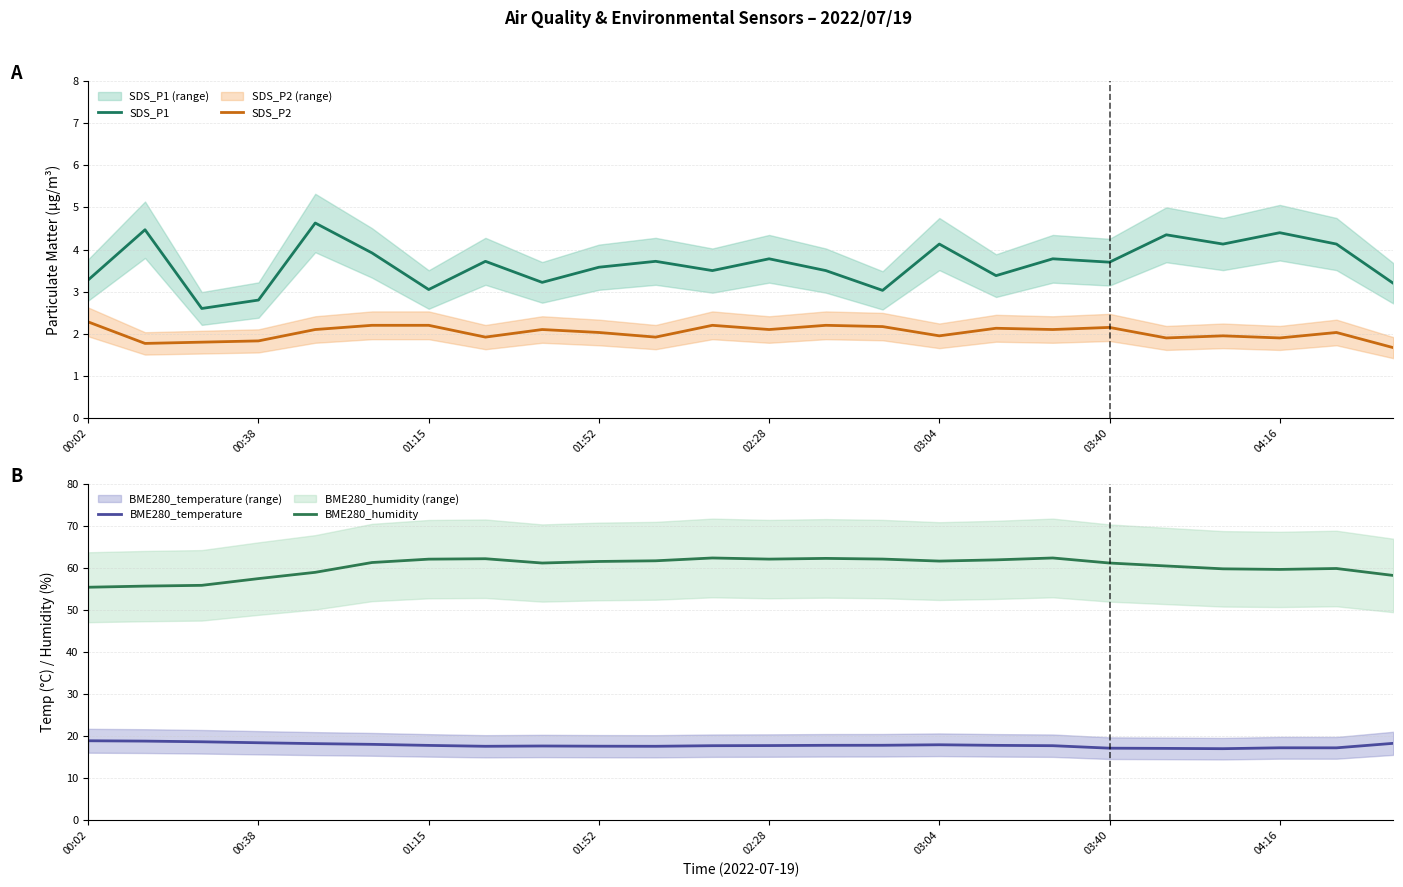

In SDS_P1, how many points are higher than both neighbors (excluding endpoints)?

9